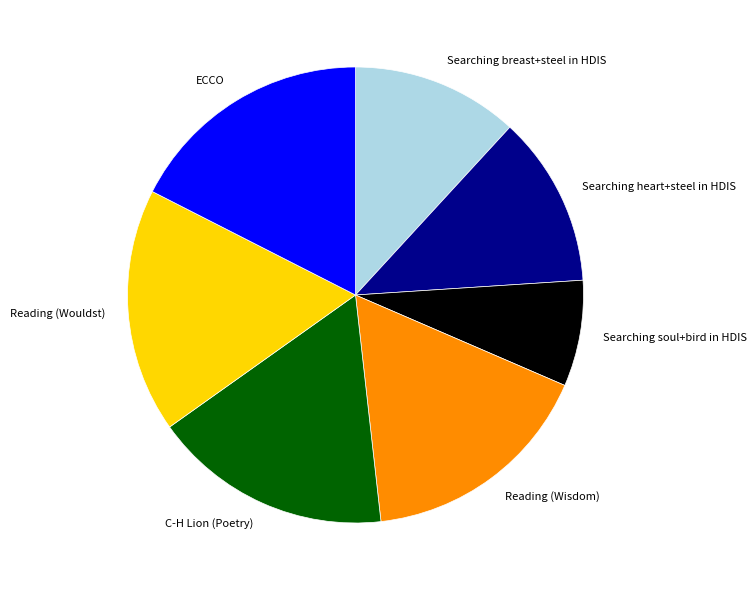

What is the ratio of the value at C-H Lion (Poetry) to the value at Searching breast+steel in HDIS?

1.4